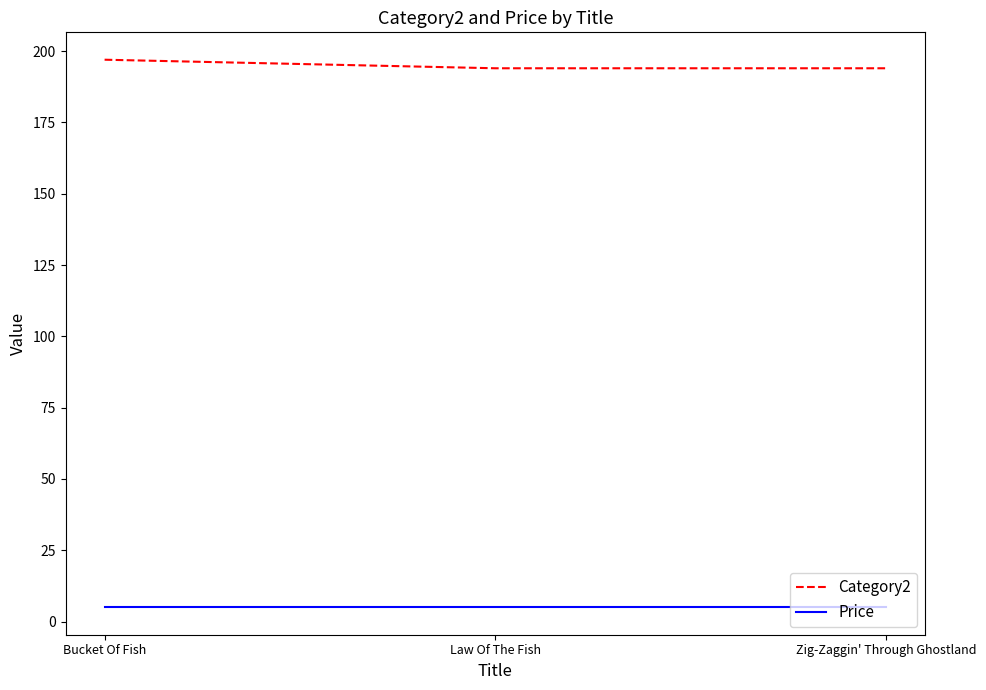

Which series has the largest range (max minus min)?

Category2